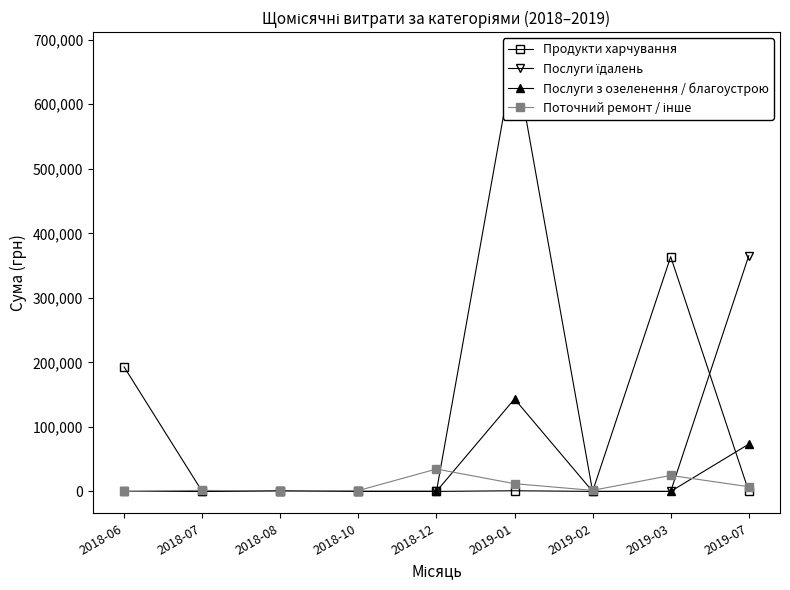

What is the sum of all Поточний ремонт / інше values?

83287.8